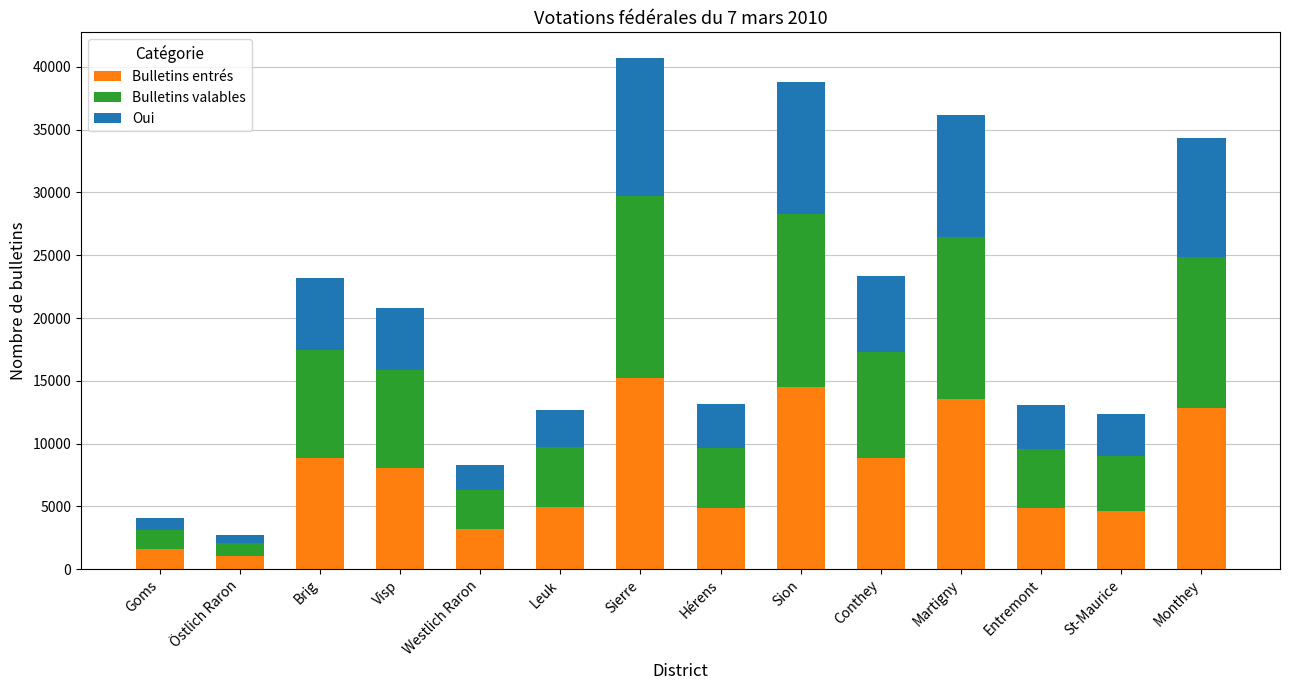

At which category is the sum across all series the highest?

Sierre